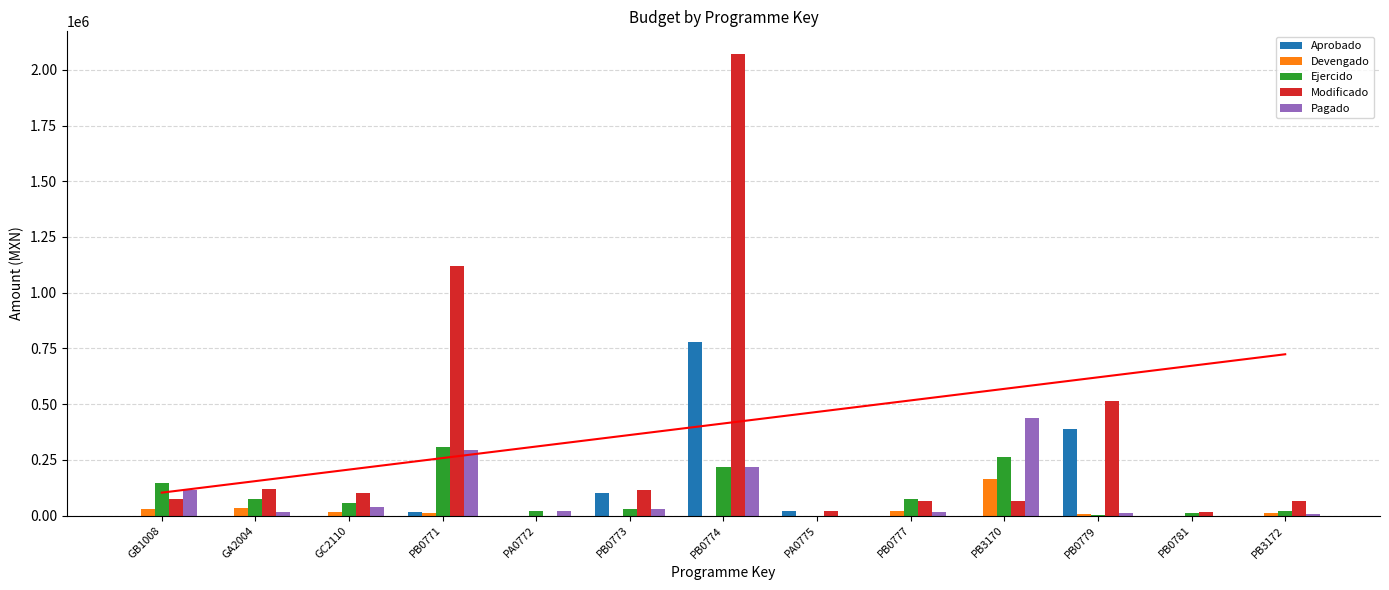

Is it true that Aprobado equals 1318393.4 at PB0774?

False